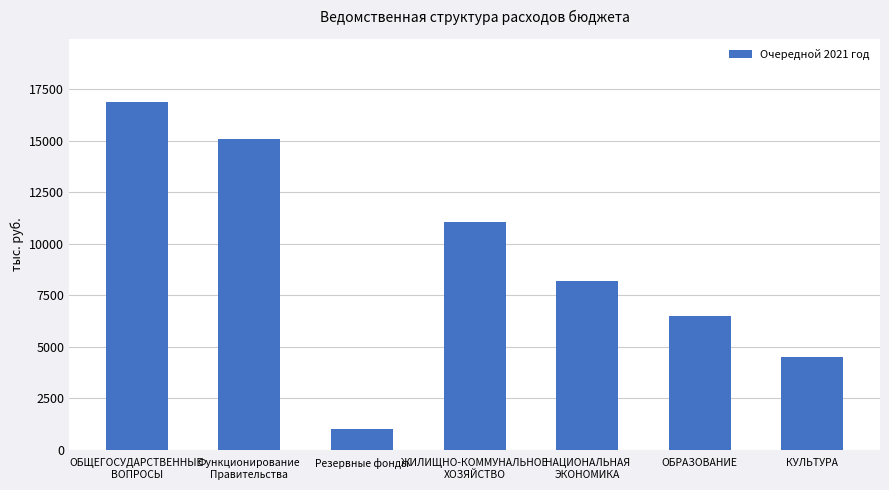

List the labels in order of value, smallest first.

Резервные фонды, КУЛЬТУРА, ОБРАЗОВАНИЕ, НАЦИОНАЛЬНАЯ
ЭКОНОМИКА, ЖИЛИЩНО-КОММУНАЛЬНОЕ
ХОЗЯЙСТВО, Функционирование
Правительства, ОБЩЕГОСУДАРСТВЕННЫЕ
ВОПРОСЫ